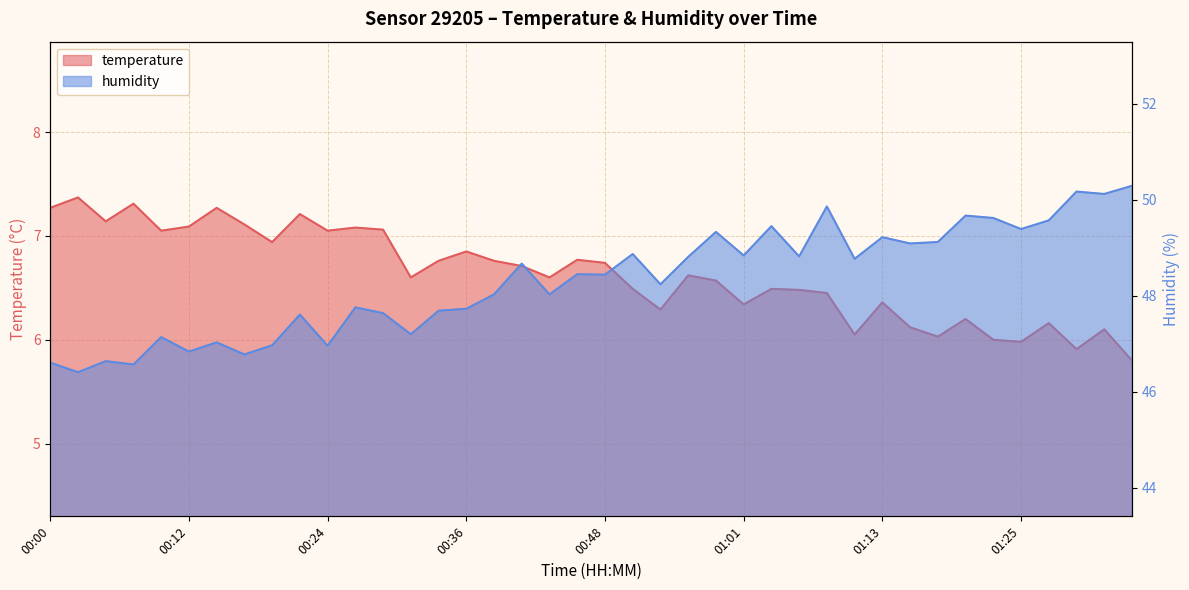

How many interior local peaks does the temperature series have?

13